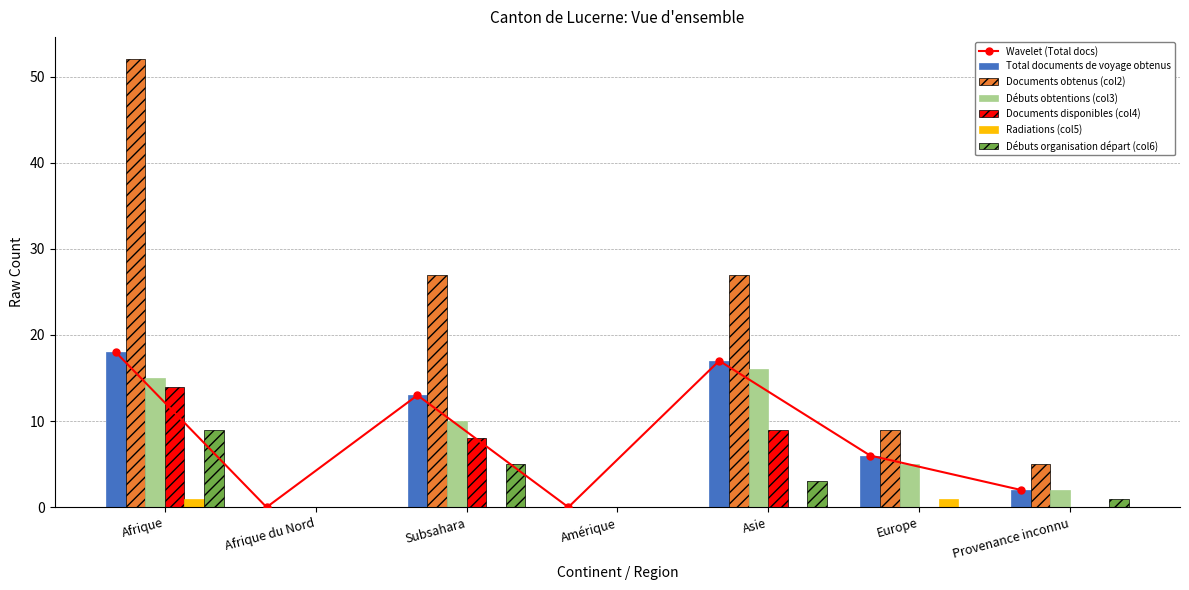

Rank the series at Subsahara from highest to lowest value.

Documents obtenus (col2), Total documents de voyage obtenus, Débuts obtentions (col3), Documents disponibles (col4), Débuts organisation départ (col6), Radiations (col5)